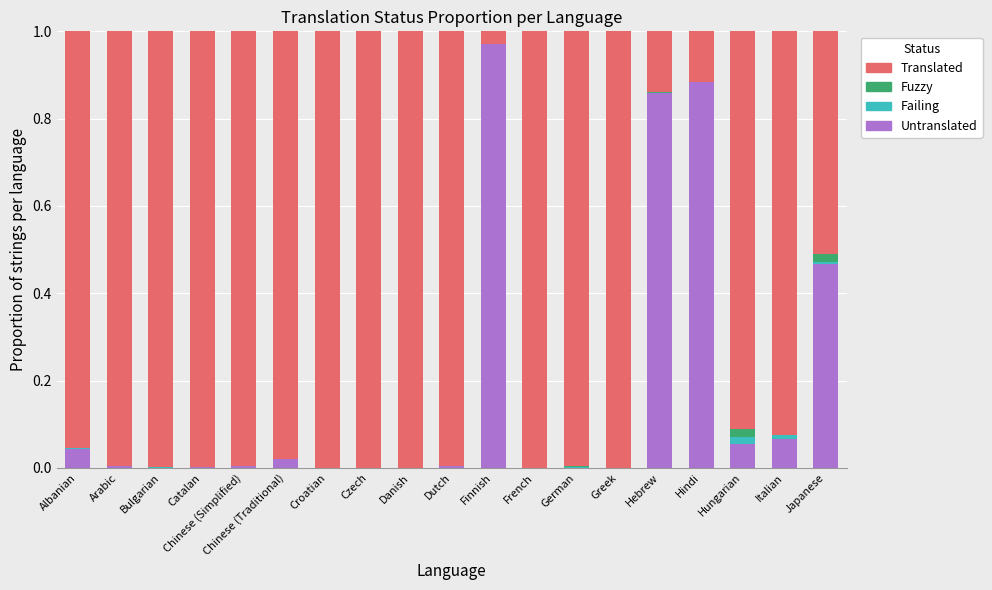

What is the sum of all Untranslated values?

3.4